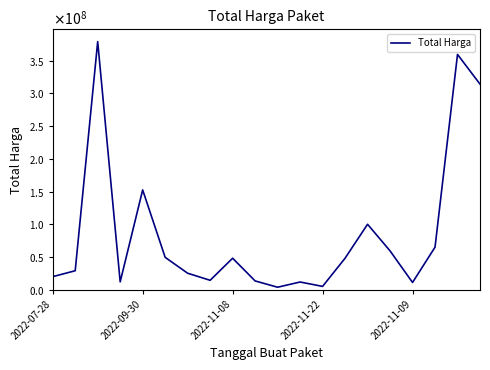

Which category has the lowest value across all series?

10